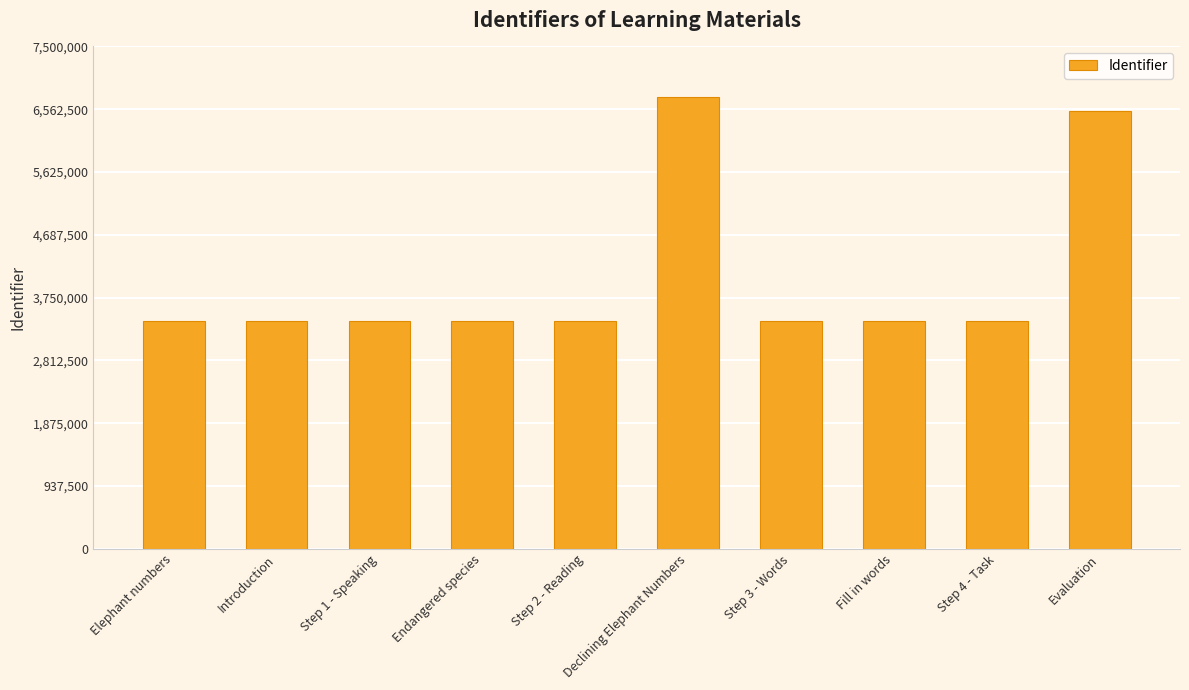

What is the smallest value displayed?

3397789